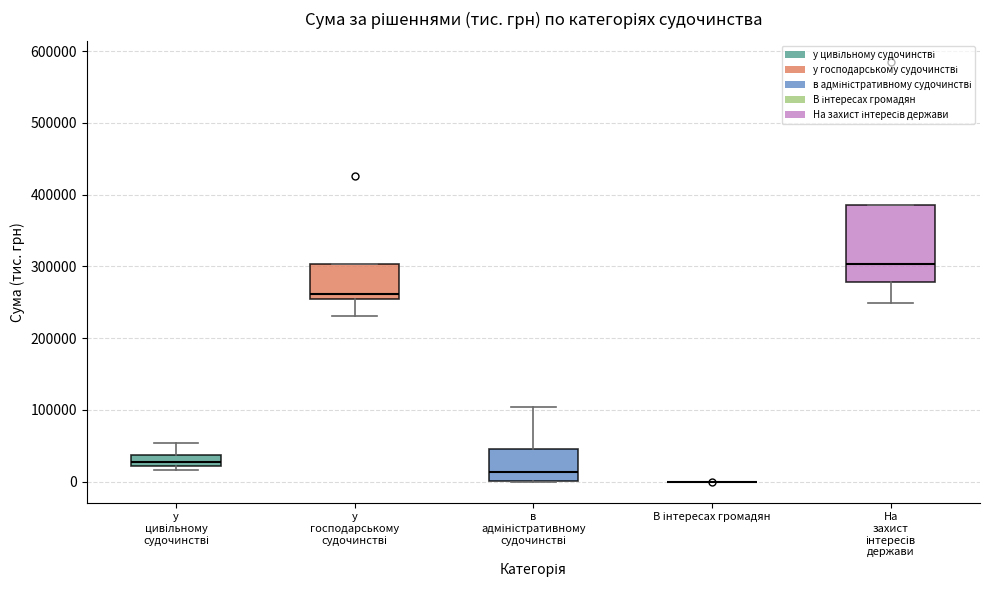

Where does the median line of the box for На захист інтересів держави sit on the y-axis? The values are not printed on the chart, so give them approximately, as read against the axis.

300000